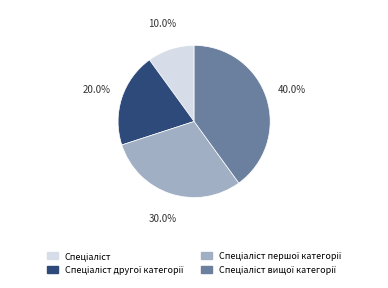

Is there a majority slice in this chart?

No